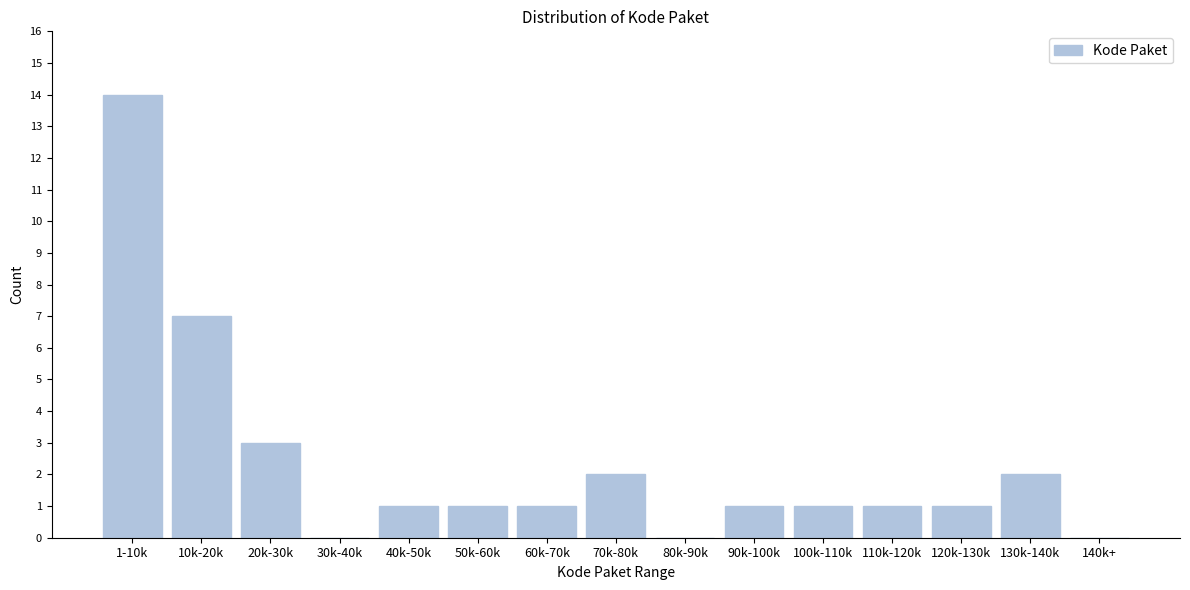

Reading left to right, extract all data points from this chart.

1-10k=14	10k-20k=7	20k-30k=3	30k-40k=0	40k-50k=1	50k-60k=1	60k-70k=1	70k-80k=2	80k-90k=0	90k-100k=1	100k-110k=1	110k-120k=1	120k-130k=1	130k-140k=2	140k+=0